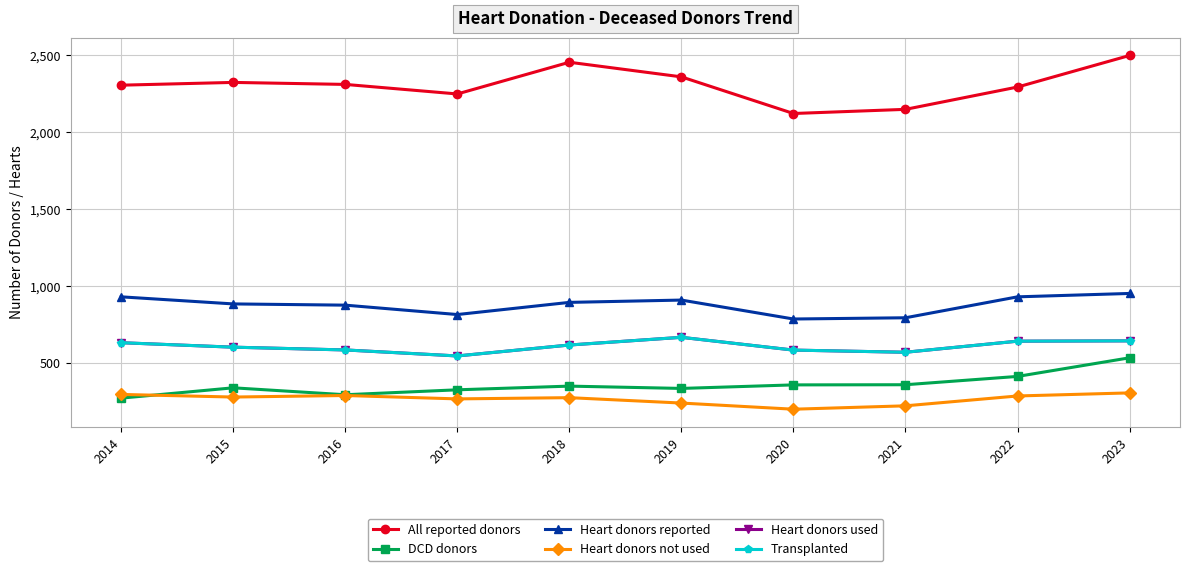

What is the lowest value of the Heart donors not used series?

202